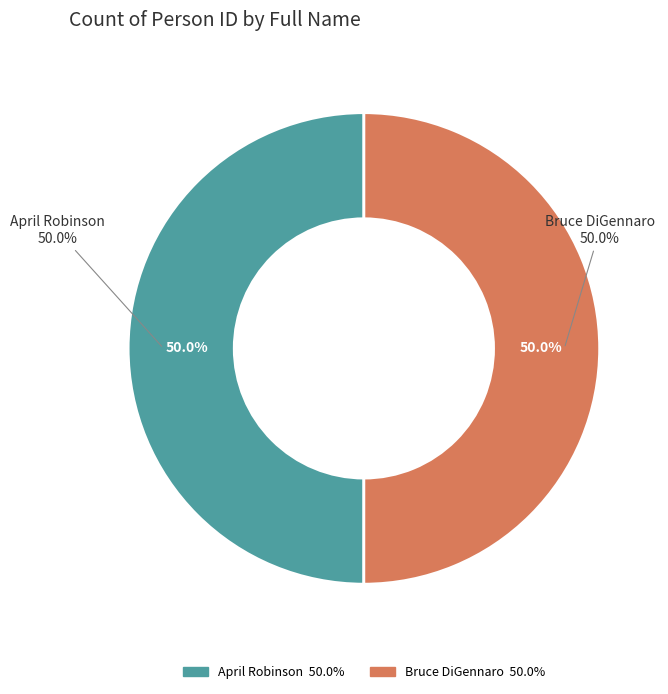

Is the sum of Bruce DiGennaro and April Robinson greater than half?

Yes